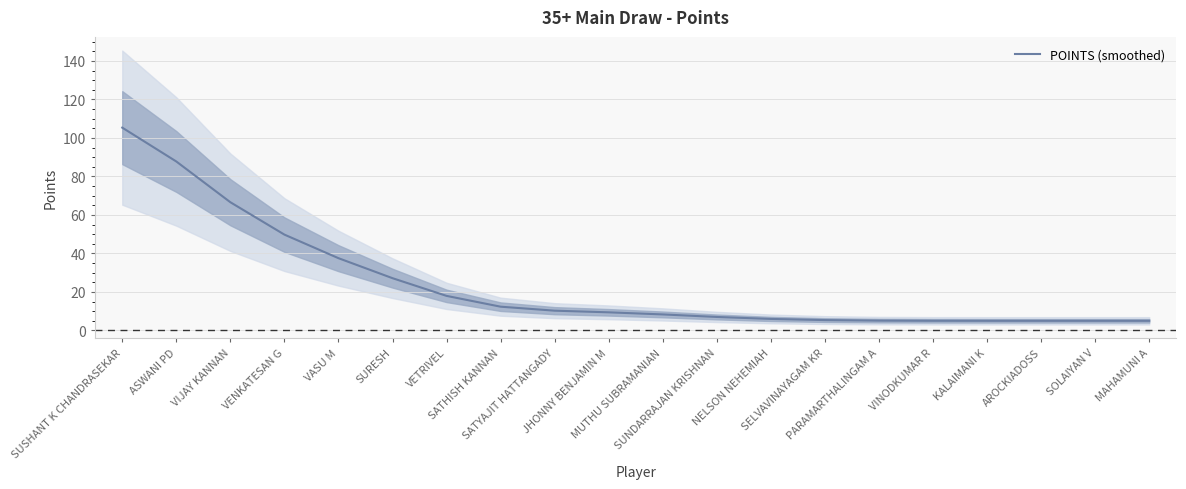

What is the value of the 6th point from the left?

27.1